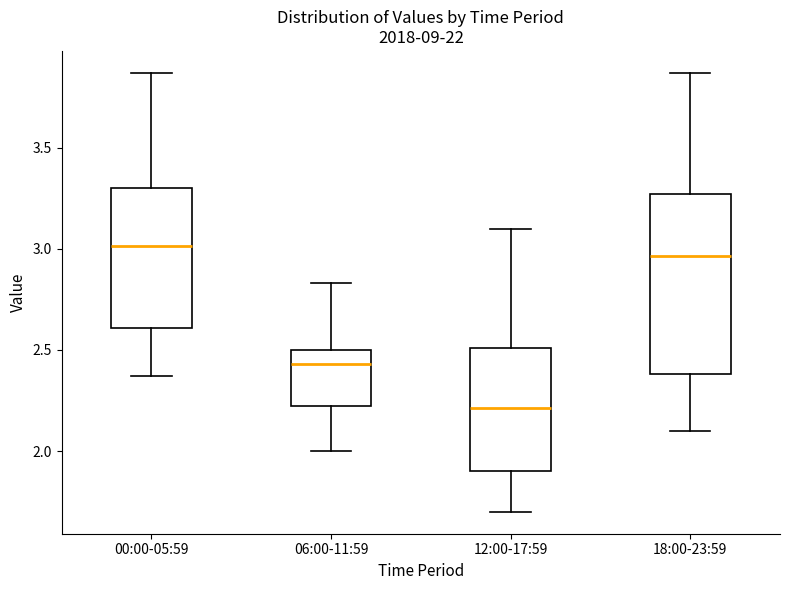

Reading left to right, read every box against the y-axis: the position of its median line, the range the box covers, and the ends of its whiskers. The values are not printed on the chart, so give them approximately, as read against the axis.

00:00-05:59: median 3.00, box 2.60 to 3.30, whiskers 2.35 to 3.85
06:00-11:59: median 2.45, box 2.20 to 2.50, whiskers 2.00 to 2.85
12:00-17:59: median 2.20, box 1.90 to 2.50, whiskers 1.70 to 3.10
18:00-23:59: median 2.95, box 2.40 to 3.25, whiskers 2.10 to 3.85